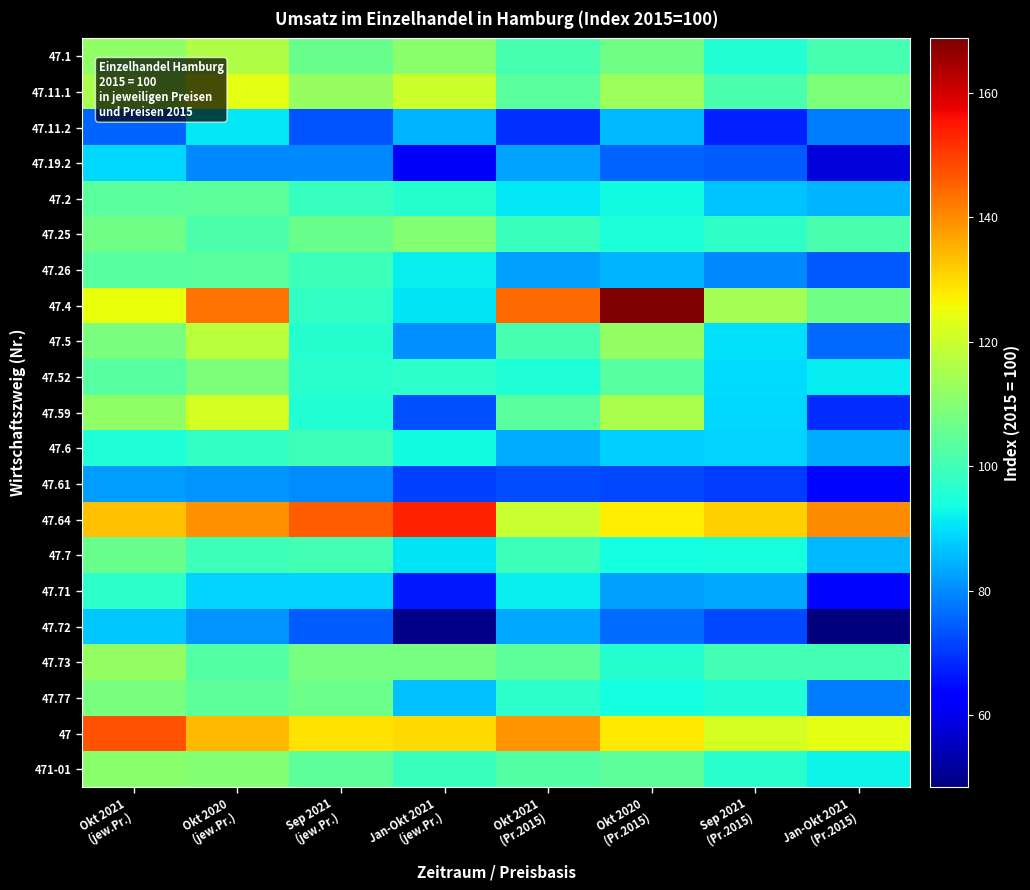

Reading right to left, transcribe all the data shown in this chart.

47.1: Jan-Okt 2021
(Pr.2015)=100.8	Sep 2021
(Pr.2015)=95.9	Okt 2020
(Pr.2015)=107.0	Okt 2021
(Pr.2015)=100.9	Jan-Okt 2021
(jew.Pr.)=110.8	Sep 2021
(jew.Pr.)=106.1	Okt 2020
(jew.Pr.)=116.3	Okt 2021
(jew.Pr.)=111.7
47.11.1: Jan-Okt 2021
(Pr.2015)=108.6	Sep 2021
(Pr.2015)=101.1	Okt 2020
(Pr.2015)=113.5	Okt 2021
(Pr.2015)=103.6	Jan-Okt 2021
(jew.Pr.)=120.1	Sep 2021
(jew.Pr.)=112.5	Okt 2020
(jew.Pr.)=124.0	Okt 2021
(jew.Pr.)=115.6
47.11.2: Jan-Okt 2021
(Pr.2015)=78.4	Sep 2021
(Pr.2015)=67.6	Okt 2020
(Pr.2015)=85.2	Okt 2021
(Pr.2015)=69.2	Jan-Okt 2021
(jew.Pr.)=84.7	Sep 2021
(jew.Pr.)=73.5	Okt 2020
(jew.Pr.)=90.9	Okt 2021
(jew.Pr.)=75.6
47.19.2: Jan-Okt 2021
(Pr.2015)=58.0	Sep 2021
(Pr.2015)=74.4	Okt 2020
(Pr.2015)=75.4	Okt 2021
(Pr.2015)=83.0	Jan-Okt 2021
(jew.Pr.)=61.5	Sep 2021
(jew.Pr.)=79.5	Okt 2020
(jew.Pr.)=79.9	Okt 2021
(jew.Pr.)=89.0
47.2: Jan-Okt 2021
(Pr.2015)=84.9	Sep 2021
(Pr.2015)=86.8	Okt 2020
(Pr.2015)=93.5	Okt 2021
(Pr.2015)=91.2	Jan-Okt 2021
(jew.Pr.)=96.0	Sep 2021
(jew.Pr.)=98.5	Okt 2020
(jew.Pr.)=104.0	Okt 2021
(jew.Pr.)=103.5
47.25: Jan-Okt 2021
(Pr.2015)=101.4	Sep 2021
(Pr.2015)=97.8	Okt 2020
(Pr.2015)=94.6	Okt 2021
(Pr.2015)=99.0	Jan-Okt 2021
(jew.Pr.)=109.6	Sep 2021
(jew.Pr.)=105.9	Okt 2020
(jew.Pr.)=101.7	Okt 2021
(jew.Pr.)=107.1
47.26: Jan-Okt 2021
(Pr.2015)=74.2	Sep 2021
(Pr.2015)=79.8	Okt 2020
(Pr.2015)=84.9	Okt 2021
(Pr.2015)=82.5	Jan-Okt 2021
(jew.Pr.)=91.7	Sep 2021
(jew.Pr.)=99.5	Okt 2020
(jew.Pr.)=103.6	Okt 2021
(jew.Pr.)=103.3
47.4: Jan-Okt 2021
(Pr.2015)=106.8	Sep 2021
(Pr.2015)=114.3	Okt 2020
(Pr.2015)=168.7	Okt 2021
(Pr.2015)=144.6	Jan-Okt 2021
(jew.Pr.)=90.6	Sep 2021
(jew.Pr.)=98.1	Okt 2020
(jew.Pr.)=143.1	Okt 2021
(jew.Pr.)=124.9
47.5: Jan-Okt 2021
(Pr.2015)=76.0	Sep 2021
(Pr.2015)=90.1	Okt 2020
(Pr.2015)=111.9	Okt 2021
(Pr.2015)=101.0	Jan-Okt 2021
(jew.Pr.)=80.6	Sep 2021
(jew.Pr.)=96.2	Okt 2020
(jew.Pr.)=117.6	Okt 2021
(jew.Pr.)=108.5
47.52: Jan-Okt 2021
(Pr.2015)=91.3	Sep 2021
(Pr.2015)=89.5	Okt 2020
(Pr.2015)=103.1	Okt 2021
(Pr.2015)=95.1	Jan-Okt 2021
(jew.Pr.)=97.2	Sep 2021
(jew.Pr.)=96.5	Okt 2020
(jew.Pr.)=108.6	Okt 2021
(jew.Pr.)=103.3
47.59: Jan-Okt 2021
(Pr.2015)=68.8	Sep 2021
(Pr.2015)=89.1	Okt 2020
(Pr.2015)=115.3	Okt 2021
(Pr.2015)=103.5	Jan-Okt 2021
(jew.Pr.)=73.2	Sep 2021
(jew.Pr.)=95.6	Okt 2020
(jew.Pr.)=121.7	Okt 2021
(jew.Pr.)=111.5
47.6: Jan-Okt 2021
(Pr.2015)=84.0	Sep 2021
(Pr.2015)=88.5	Okt 2020
(Pr.2015)=88.3	Okt 2021
(Pr.2015)=83.9	Jan-Okt 2021
(jew.Pr.)=93.5	Sep 2021
(jew.Pr.)=99.8	Okt 2020
(jew.Pr.)=98.1	Okt 2021
(jew.Pr.)=95.1
47.61: Jan-Okt 2021
(Pr.2015)=64.1	Sep 2021
(Pr.2015)=71.0	Okt 2020
(Pr.2015)=72.1	Okt 2021
(Pr.2015)=72.5	Jan-Okt 2021
(jew.Pr.)=71.5	Sep 2021
(jew.Pr.)=80.3	Okt 2020
(jew.Pr.)=81.2	Okt 2021
(jew.Pr.)=82.3
47.64: Jan-Okt 2021
(Pr.2015)=139.9	Sep 2021
(Pr.2015)=131.2	Okt 2020
(Pr.2015)=127.6	Okt 2021
(Pr.2015)=119.4	Jan-Okt 2021
(jew.Pr.)=153.5	Sep 2021
(jew.Pr.)=145.9	Okt 2020
(jew.Pr.)=139.4	Okt 2021
(jew.Pr.)=133.4
47.7: Jan-Okt 2021
(Pr.2015)=85.4	Sep 2021
(Pr.2015)=94.2	Okt 2020
(Pr.2015)=93.7	Okt 2021
(Pr.2015)=99.3	Jan-Okt 2021
(jew.Pr.)=90.5	Sep 2021
(jew.Pr.)=100.5	Okt 2020
(jew.Pr.)=99.5	Okt 2021
(jew.Pr.)=106.0
47.71: Jan-Okt 2021
(Pr.2015)=64.2	Sep 2021
(Pr.2015)=83.7	Okt 2020
(Pr.2015)=82.7	Okt 2021
(Pr.2015)=91.9	Jan-Okt 2021
(jew.Pr.)=66.5	Sep 2021
(jew.Pr.)=88.5	Okt 2020
(jew.Pr.)=88.5	Okt 2021
(jew.Pr.)=97.1
47.72: Jan-Okt 2021
(Pr.2015)=48.5	Sep 2021
(Pr.2015)=72.4	Okt 2020
(Pr.2015)=76.5	Okt 2021
(Pr.2015)=83.6	Jan-Okt 2021
(jew.Pr.)=49.8	Sep 2021
(jew.Pr.)=74.6	Okt 2020
(jew.Pr.)=81.0	Okt 2021
(jew.Pr.)=87.2
47.73: Jan-Okt 2021
(Pr.2015)=100.3	Sep 2021
(Pr.2015)=100.3	Okt 2020
(Pr.2015)=96.1	Okt 2021
(Pr.2015)=104.0	Jan-Okt 2021
(jew.Pr.)=107.9	Sep 2021
(jew.Pr.)=107.9	Okt 2020
(jew.Pr.)=102.9	Okt 2021
(jew.Pr.)=112.0
47.77: Jan-Okt 2021
(Pr.2015)=78.2	Sep 2021
(Pr.2015)=95.9	Okt 2020
(Pr.2015)=93.9	Okt 2021
(Pr.2015)=97.2	Jan-Okt 2021
(jew.Pr.)=86.5	Sep 2021
(jew.Pr.)=106.6	Okt 2020
(jew.Pr.)=104.1	Okt 2021
(jew.Pr.)=108.5
47: Jan-Okt 2021
(Pr.2015)=124.0	Sep 2021
(Pr.2015)=121.7	Okt 2020
(Pr.2015)=127.9	Okt 2021
(Pr.2015)=138.8	Jan-Okt 2021
(jew.Pr.)=130.0	Sep 2021
(jew.Pr.)=129.1	Okt 2020
(jew.Pr.)=134.2	Okt 2021
(jew.Pr.)=147.4
471-01: Jan-Okt 2021
(Pr.2015)=92.5	Sep 2021
(Pr.2015)=96.6	Okt 2020
(Pr.2015)=104.0	Okt 2021
(Pr.2015)=102.6	Jan-Okt 2021
(jew.Pr.)=99.1	Sep 2021
(jew.Pr.)=104.1	Okt 2020
(jew.Pr.)=109.6	Okt 2021
(jew.Pr.)=110.7